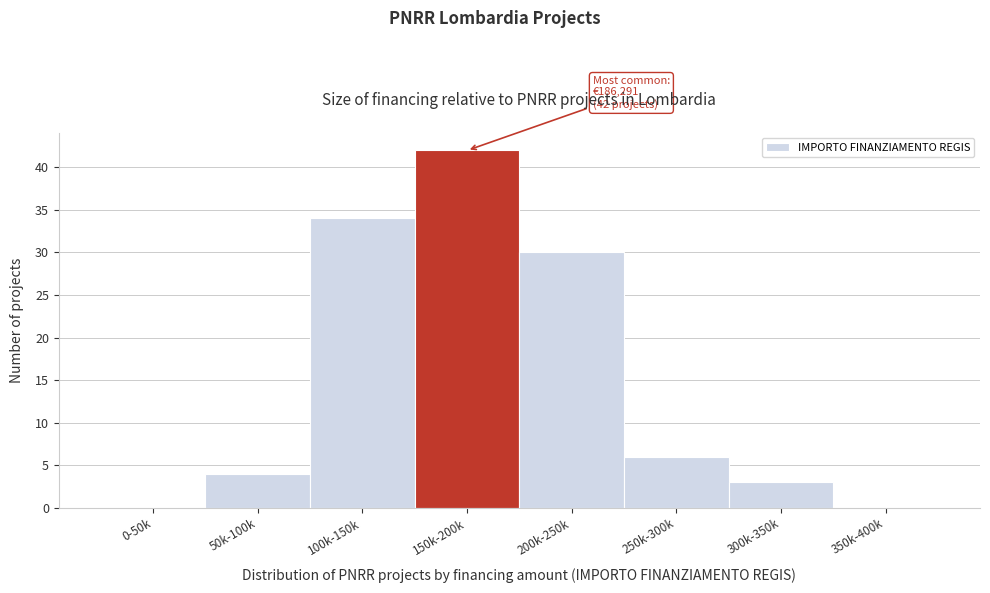

Reading right to left, extract all data points from this chart.

350k-400k=0	300k-350k=3	250k-300k=6	200k-250k=30	150k-200k=42	100k-150k=34	50k-100k=4	0-50k=0